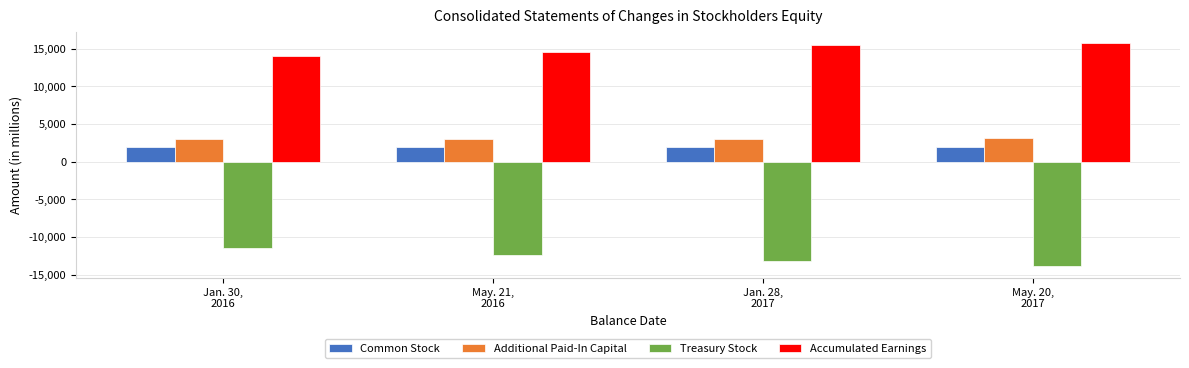

What is the label of the 1st bar from the right?

May. 20,
2017